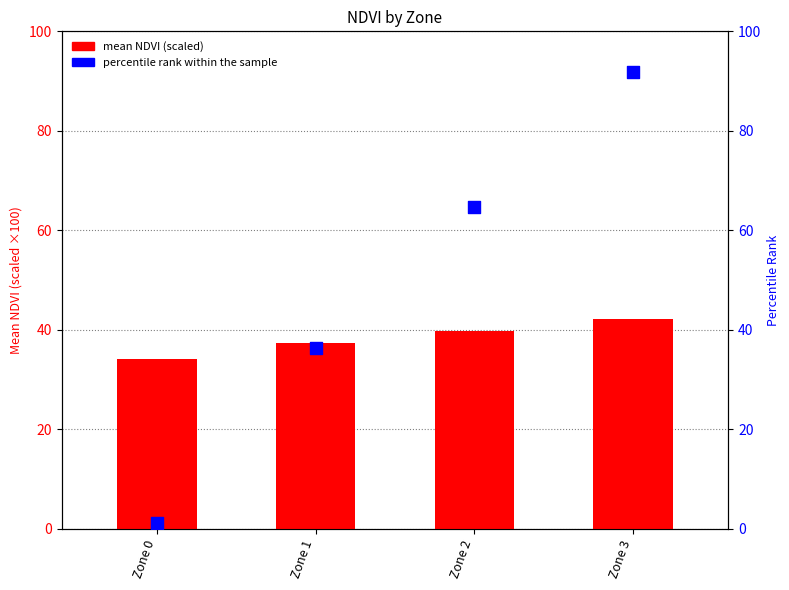

Which series contains the highest Y value?

percentile rank within the sample